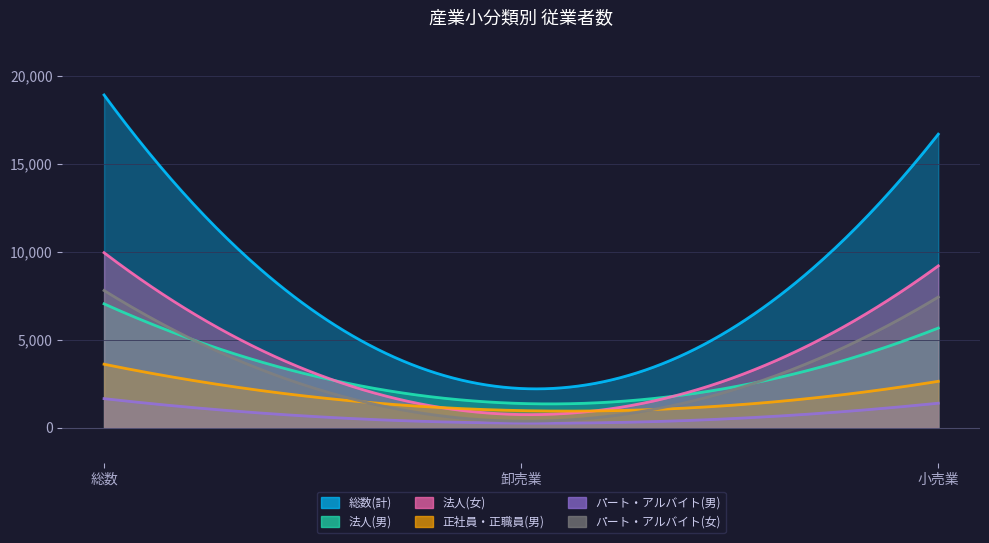

Where is パート・アルバイト(男) nearest to the value 955?

小売業